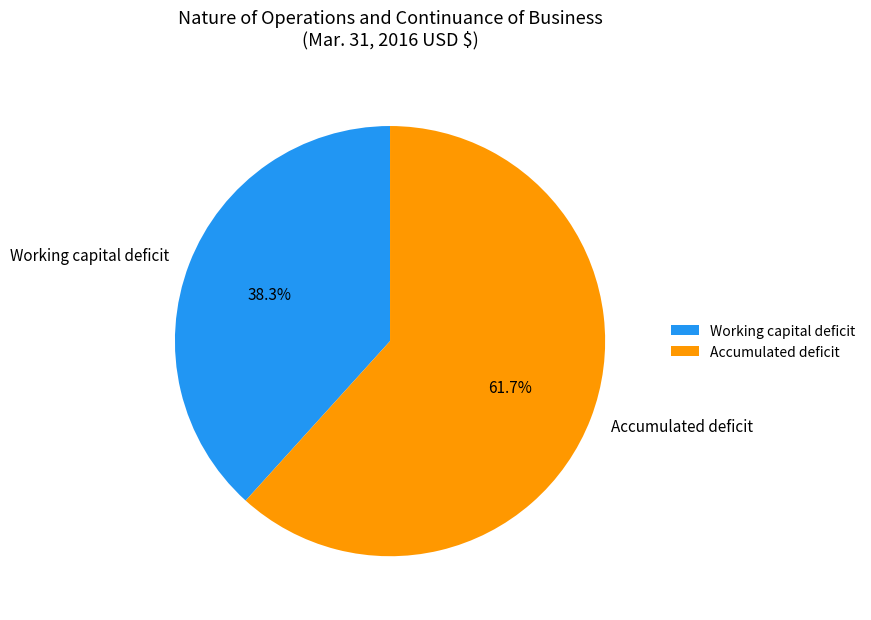

What percentage is NOT represented by Accumulated deficit?

38.3%